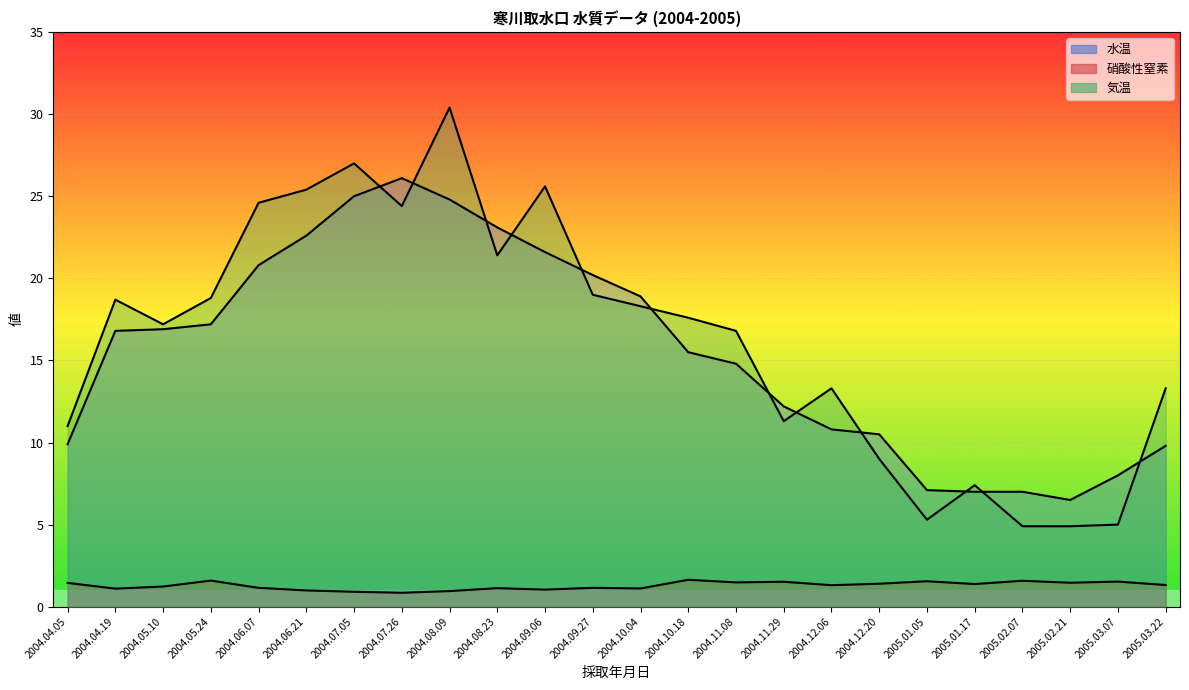

True or false: 水温 has a value of 24.8 at 2004.08.09.

True